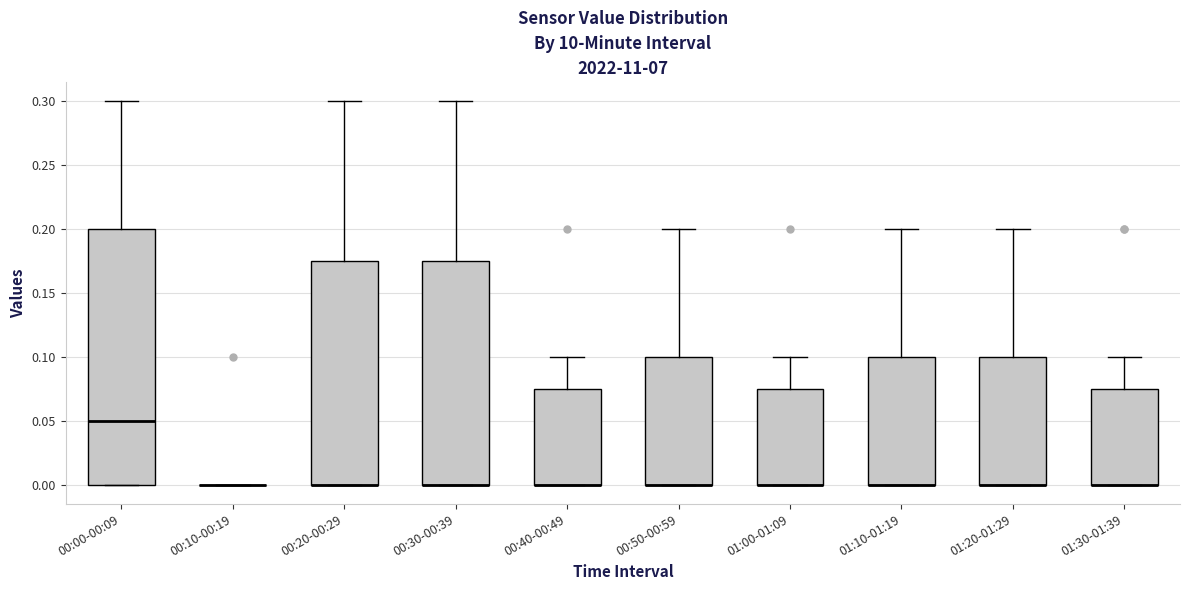

Where does the median line of the box for 00:00-00:09 sit on the y-axis? The values are not printed on the chart, so give them approximately, as read against the axis.

0.050